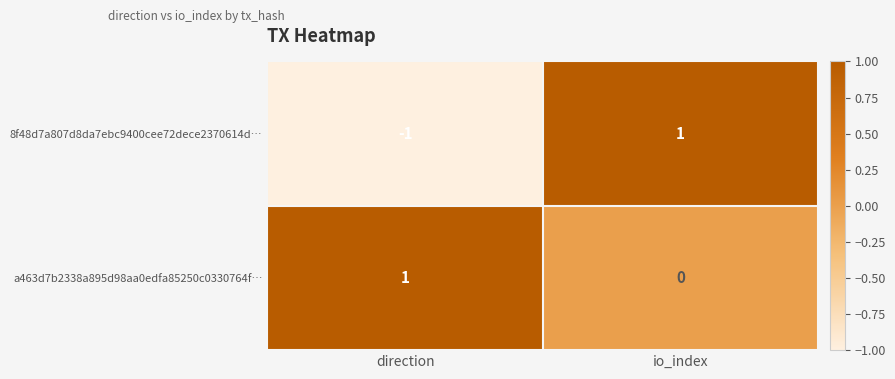

Is it true that 8f48d7a807d8da7ebc9400cee72dece2370614d… equals -1 at direction?

True